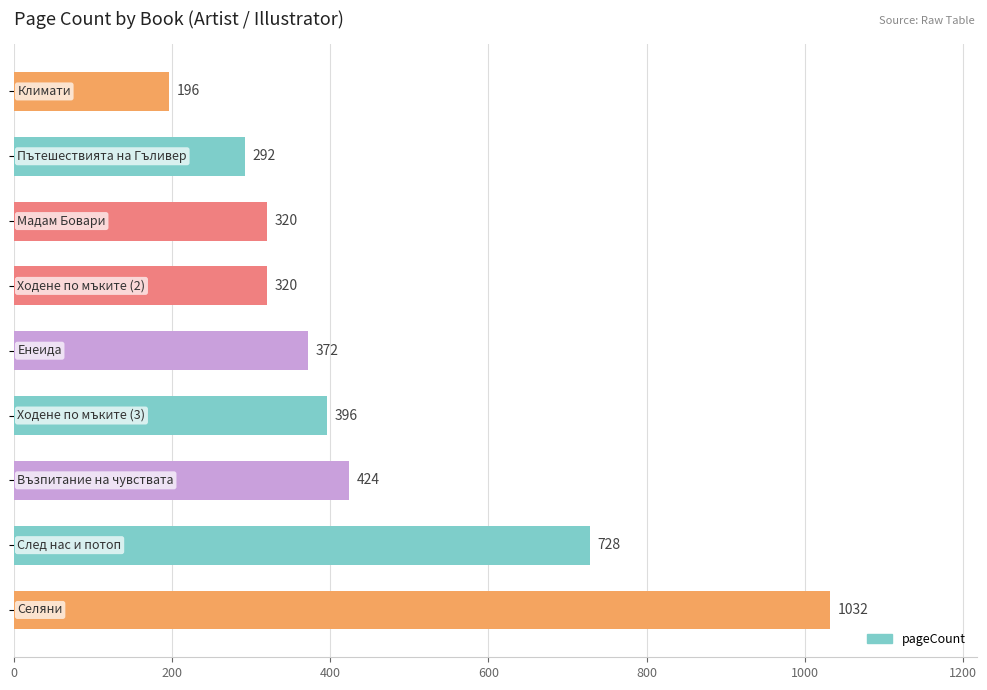

How many bars are there in total?

9